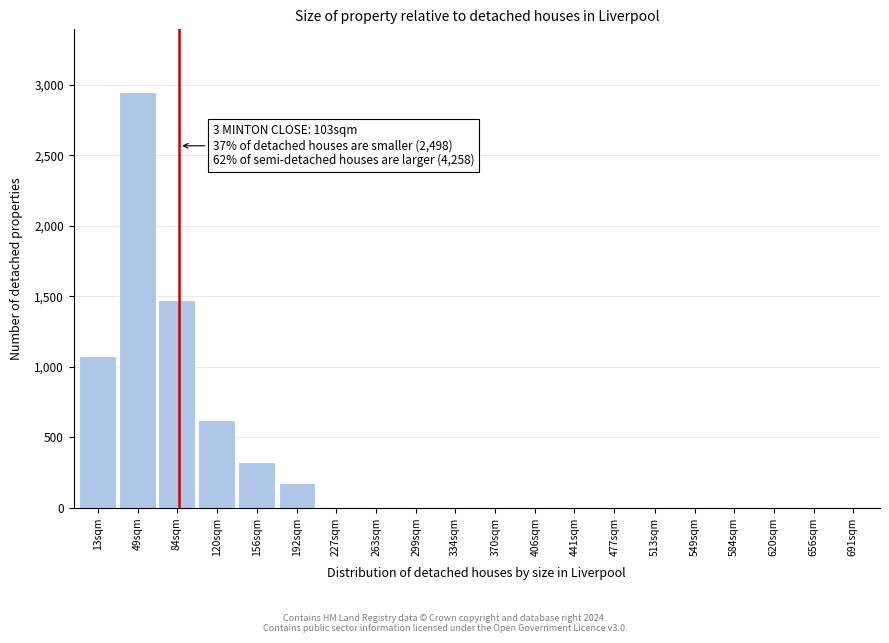

Reading left to right, list all the values displayed in this chart.

13sqm=1075	49sqm=2950	84sqm=1475	120sqm=625	156sqm=325	192sqm=175	227sqm=0	263sqm=0	299sqm=0	334sqm=0	370sqm=0	406sqm=0	441sqm=0	477sqm=0	513sqm=0	549sqm=0	584sqm=0	620sqm=0	656sqm=0	691sqm=0